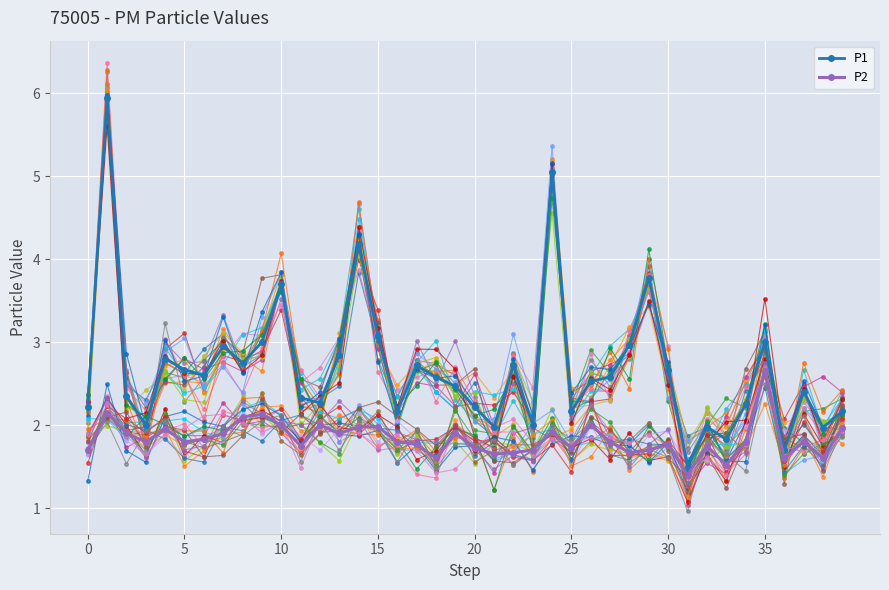

True or false: P1 and P2 intersect in this chart.

False